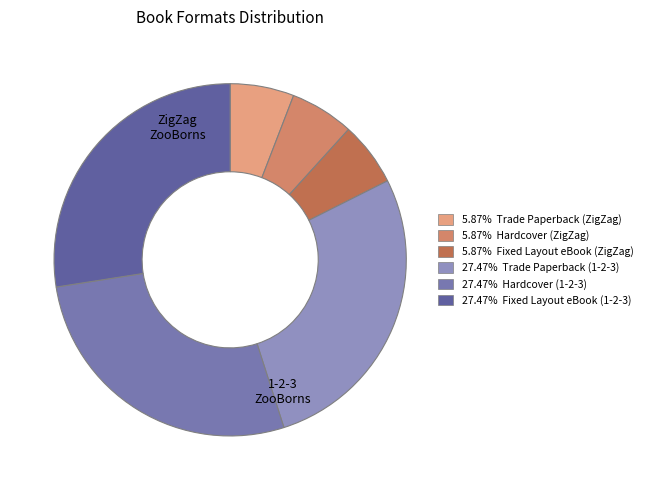

Is there a majority slice in this chart?

No